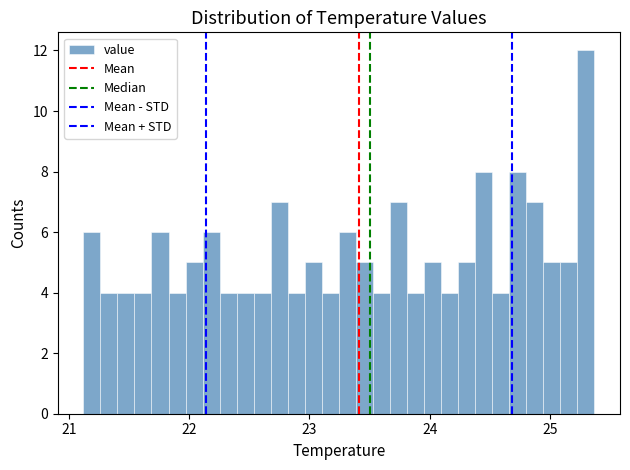

Read against the x-axis, roughly where is the centre of the tallest bar?

25.3